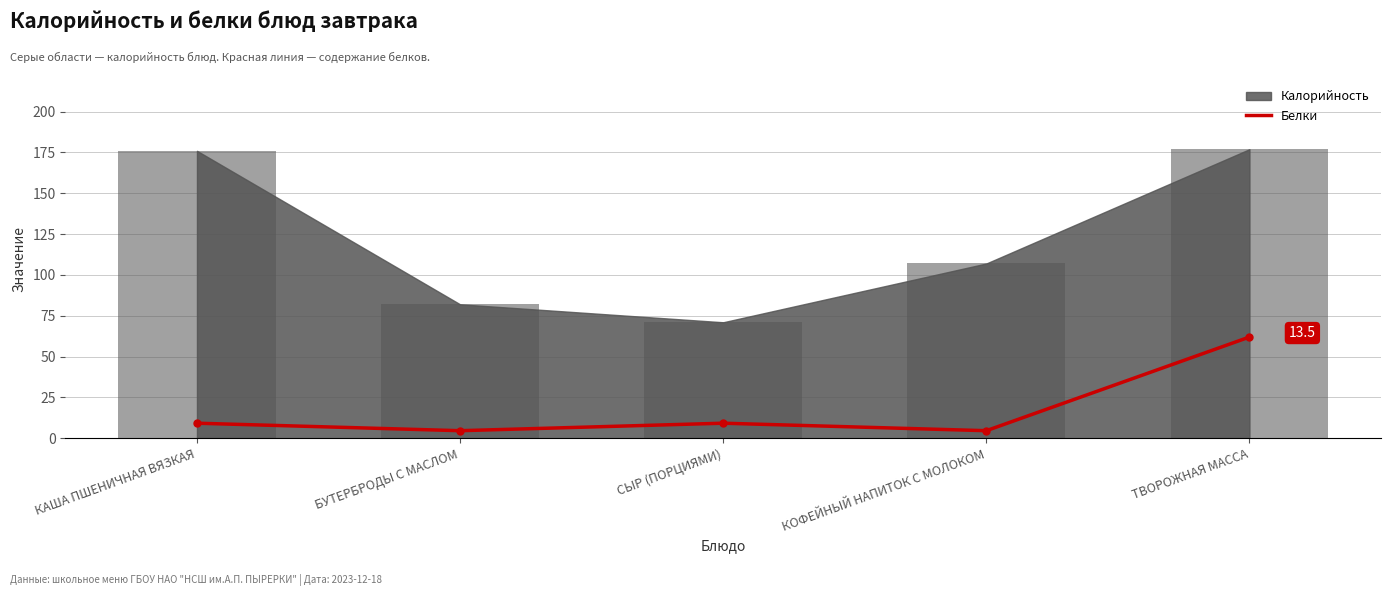

Where is the data nearest to the value 33?

КАША ПШЕНИЧНАЯ ВЯЗКАЯ